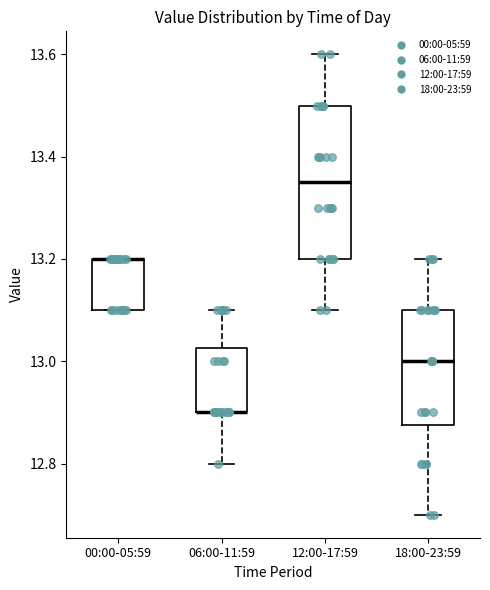

Comparing the boxes themselves (not the whiskers), which one is the tallest?

12:00-17:59